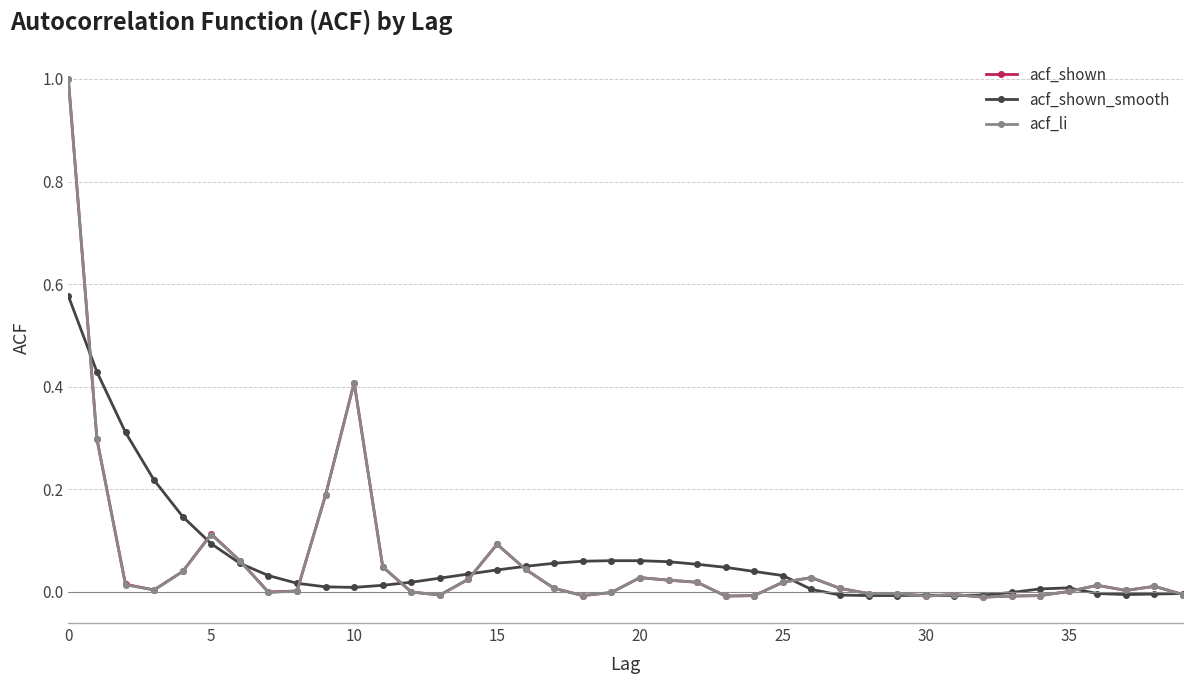

What is the maximum value for acf_li?

1.0